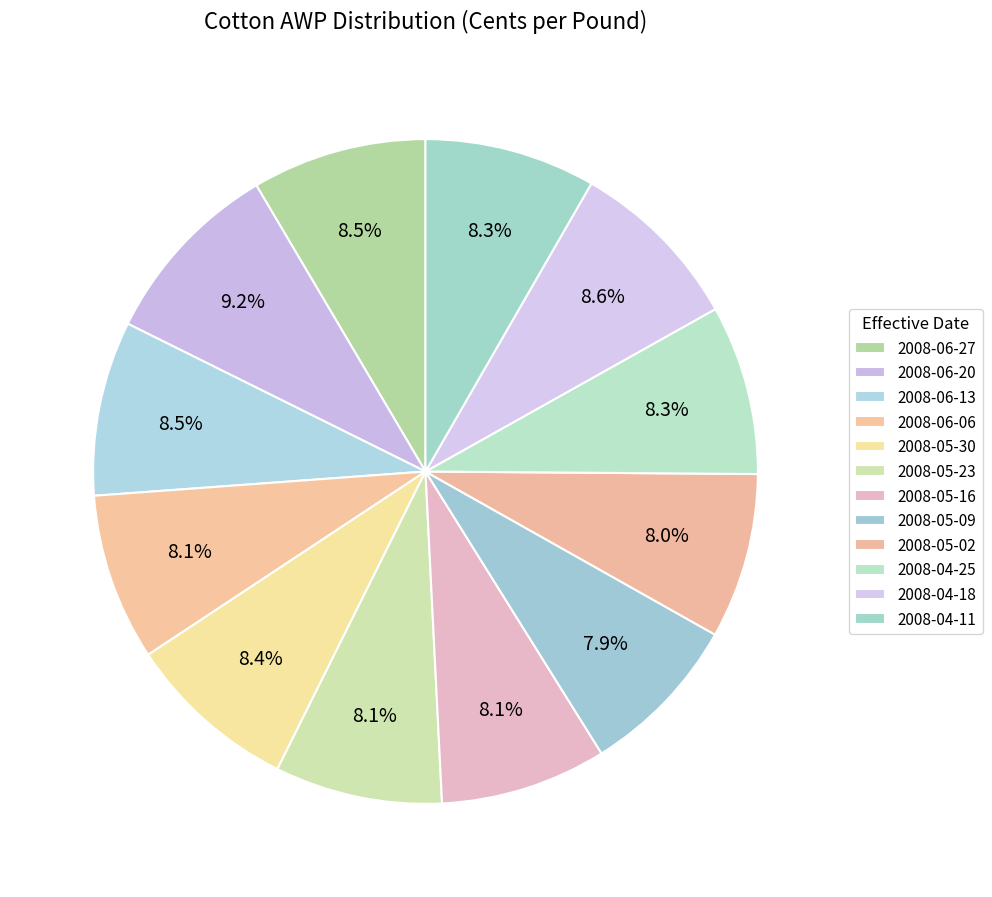

Which has a higher value, 2008-04-25 or 2008-06-20?

2008-06-20